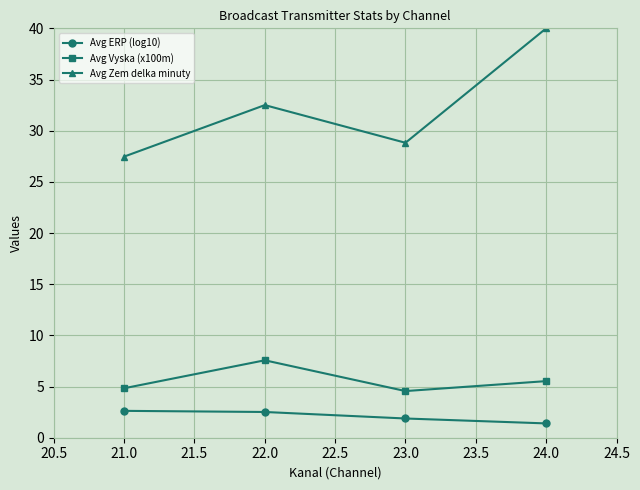

What is the difference between the maximum and minimum values in the Avg Vyska (x100m) series?

3.0